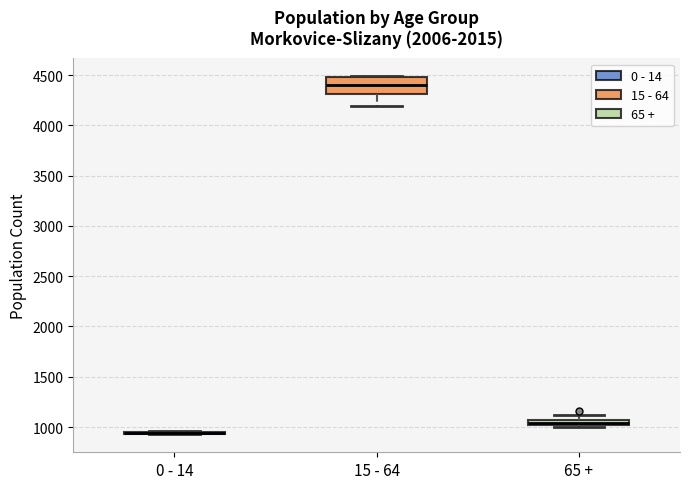

Which box is the tallest, from its lower edge to its upper edge?

15 - 64